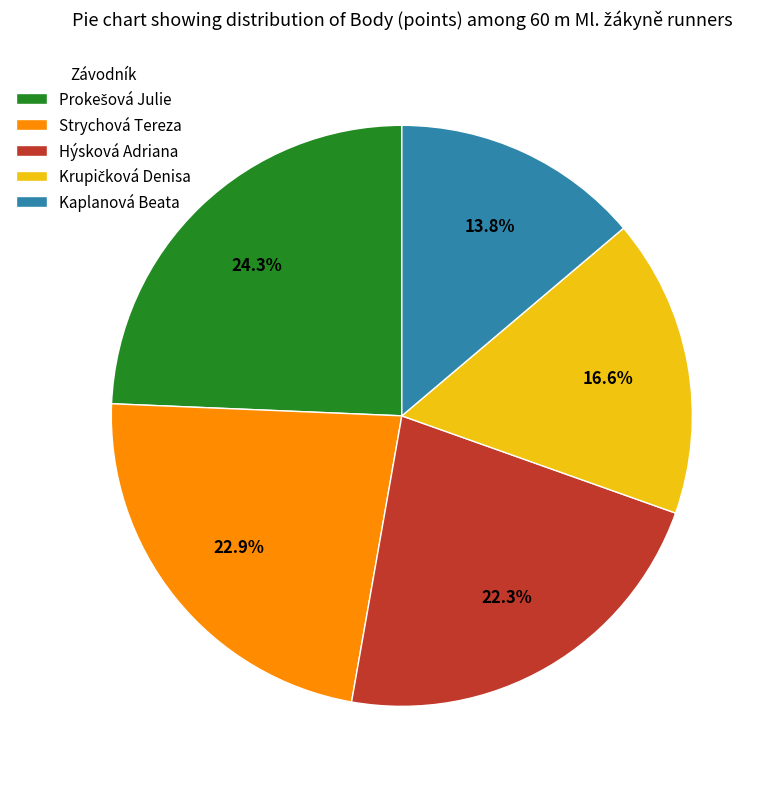

How many slices are in this pie chart?

5